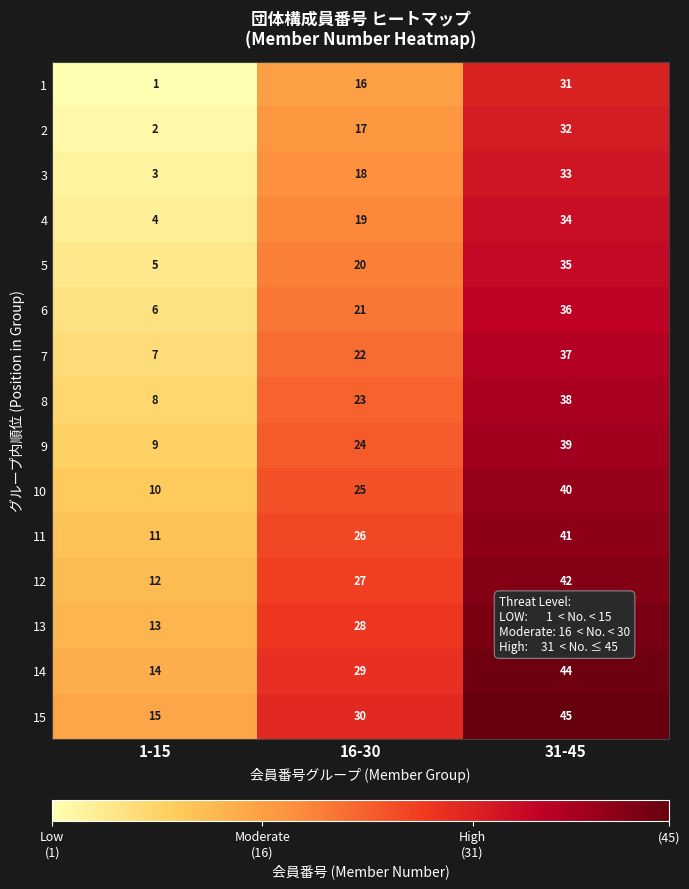

What is the difference between the maximum and minimum values in the 1 series?

30